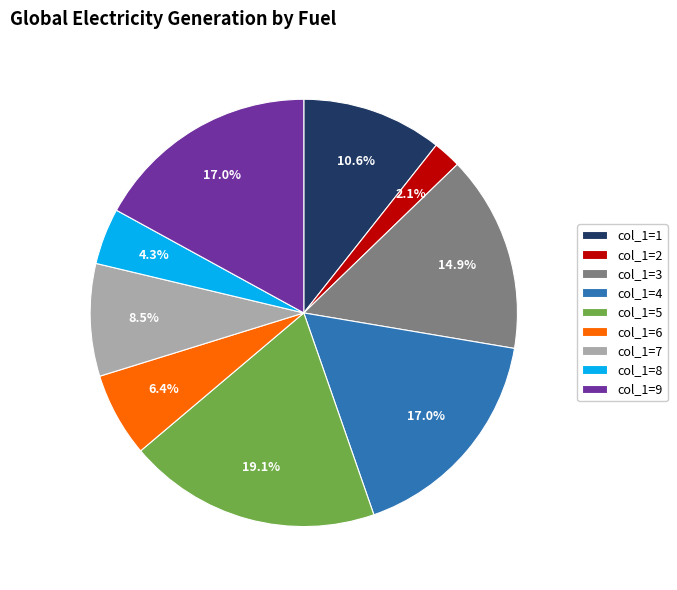

How many slices are in this pie chart?

9